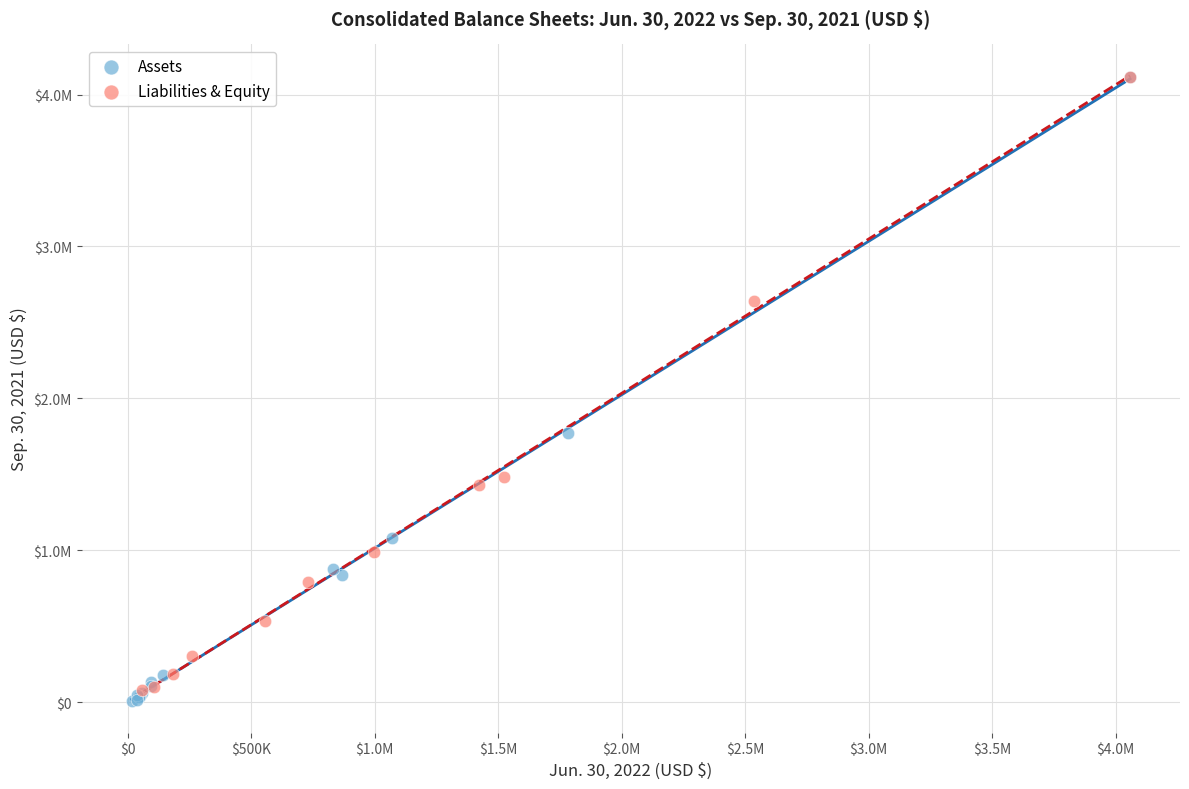

Which series contains the lowest Y value?

Assets